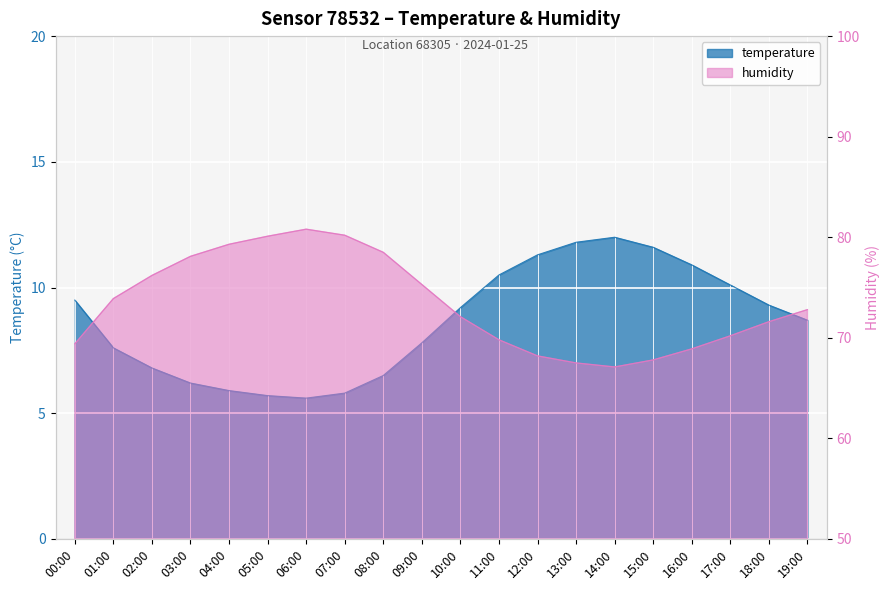

True or false: humidity and temperature cross at least once.

False